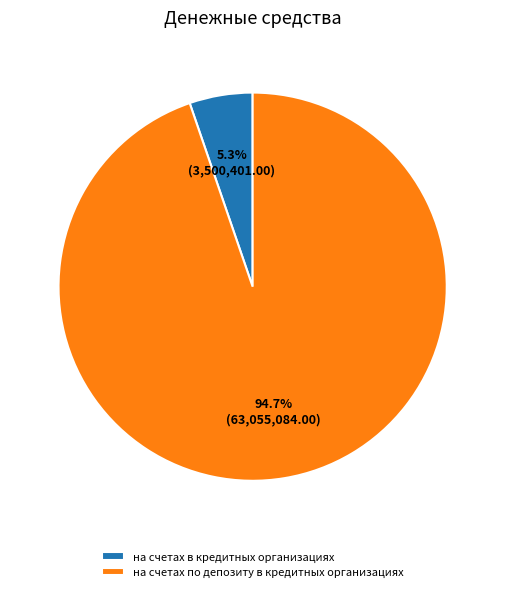

To the nearest percent, what is the difference between the на счетах по депозиту в кредитных организациях and на счетах в кредитных организациях slice percentages?

89%